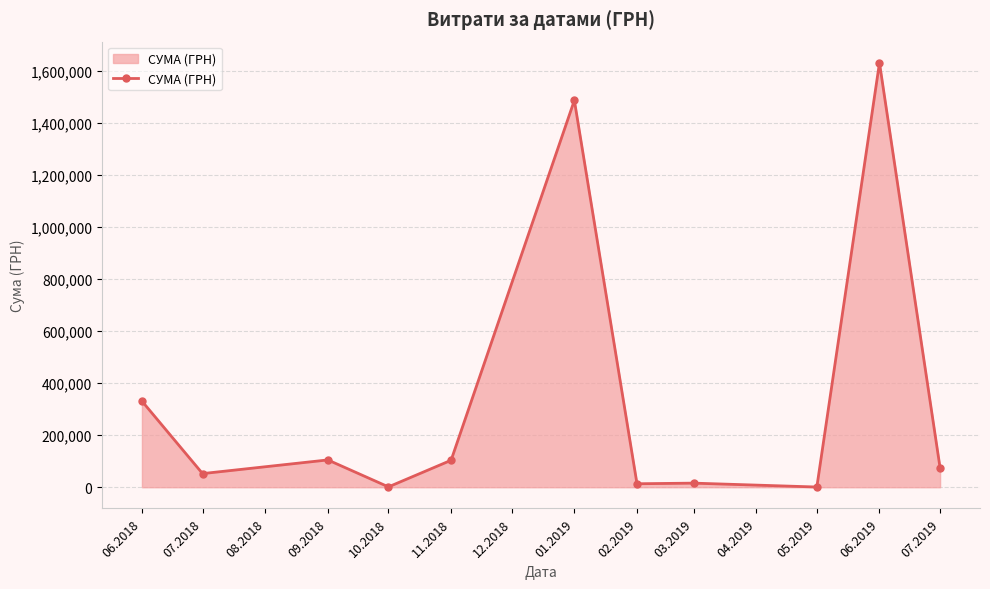

What is the label of the 4th point from the right?

03.2019